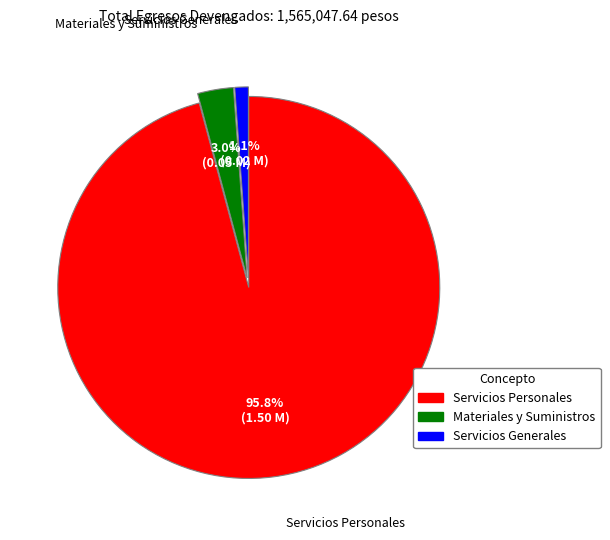

Between Servicios Generales and Materiales y Suministros, which is larger?

Materiales y Suministros